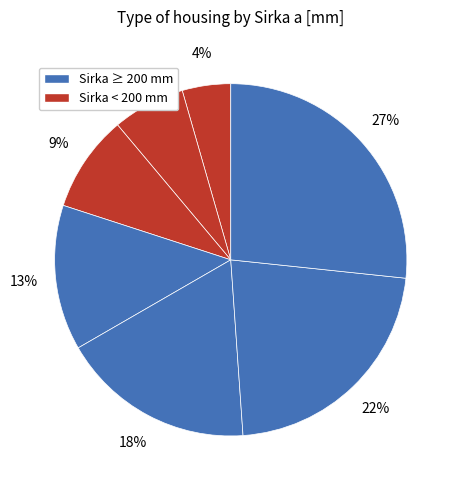

Is there any slice that represents more than half of the pie?

No